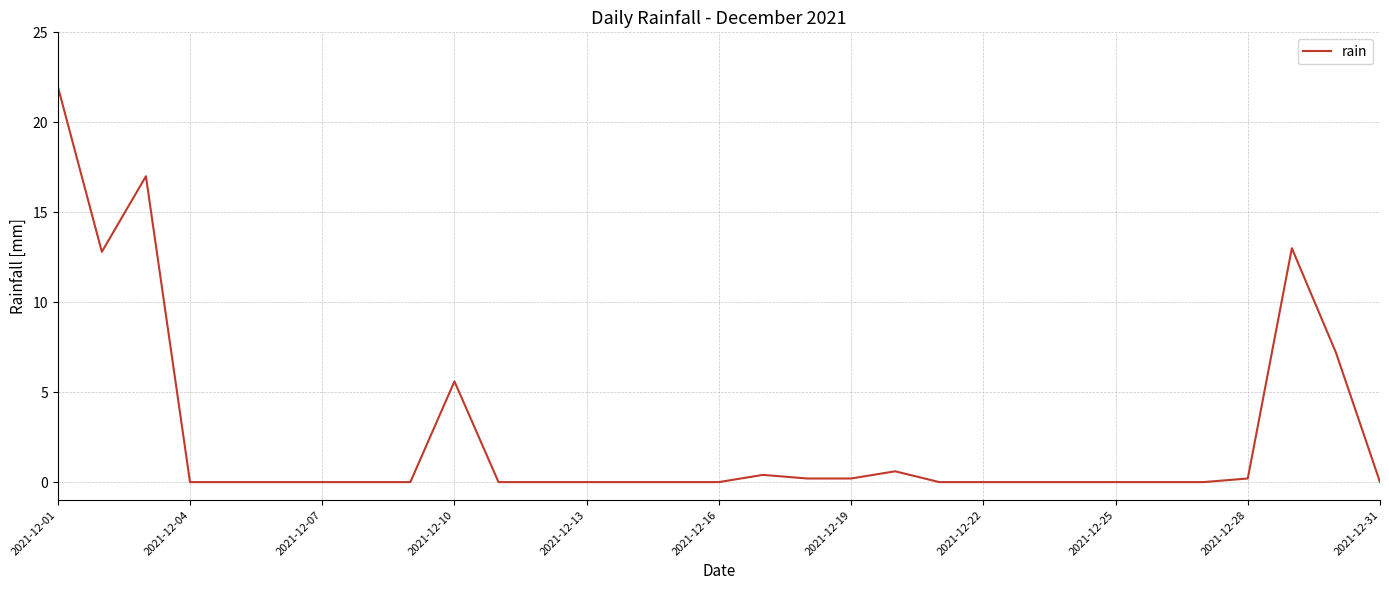

What is the greatest value displayed?

22.0